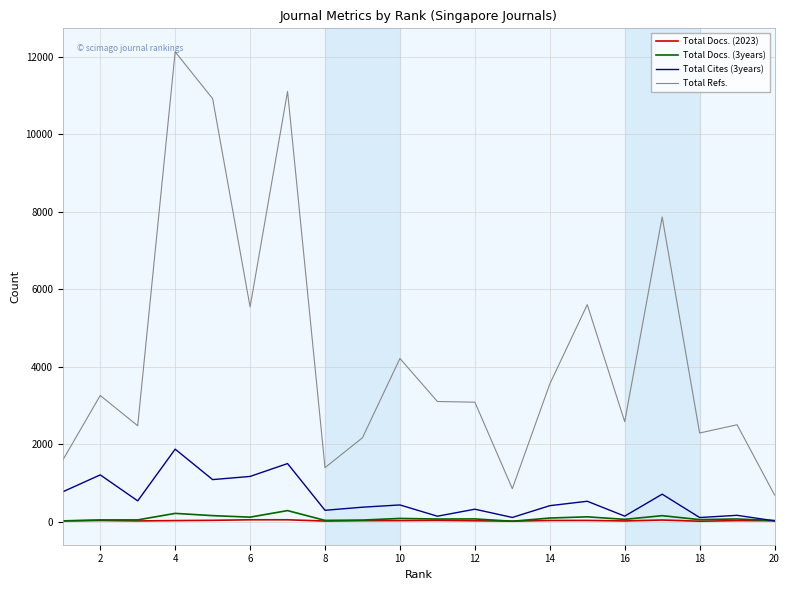

Which series has the largest total across all categories?

Total Refs.